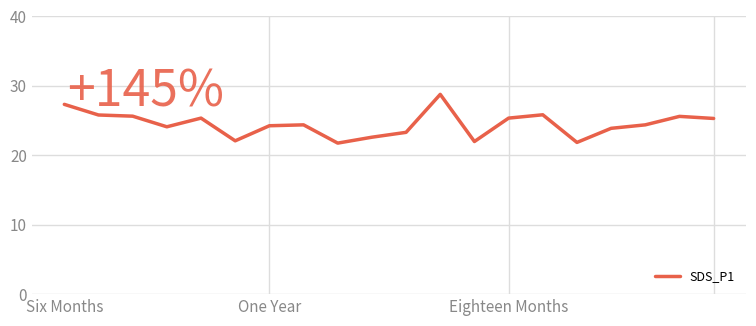

What is the minimum value shown in the chart?

21.8